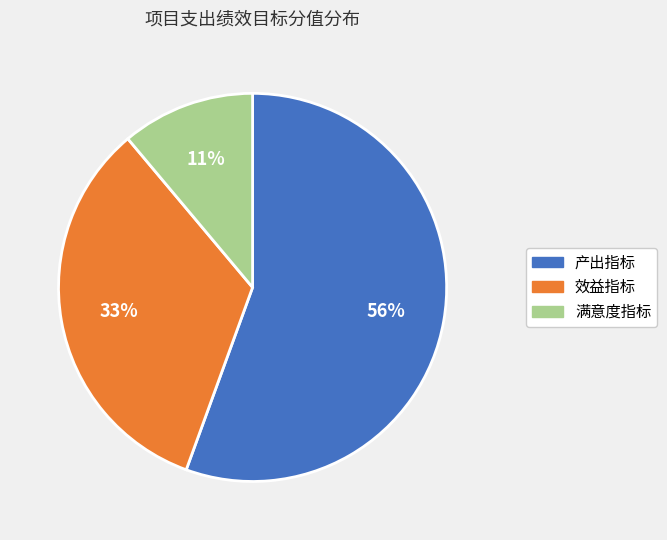

The 满意度指标 slice represents 11% of the pie. True or false?

True